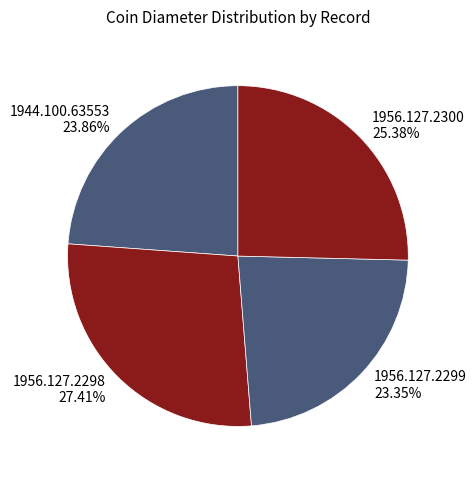

Approximately how many times larger is the value at 1956.127.2299 compared to 1944.100.63553?

1.0